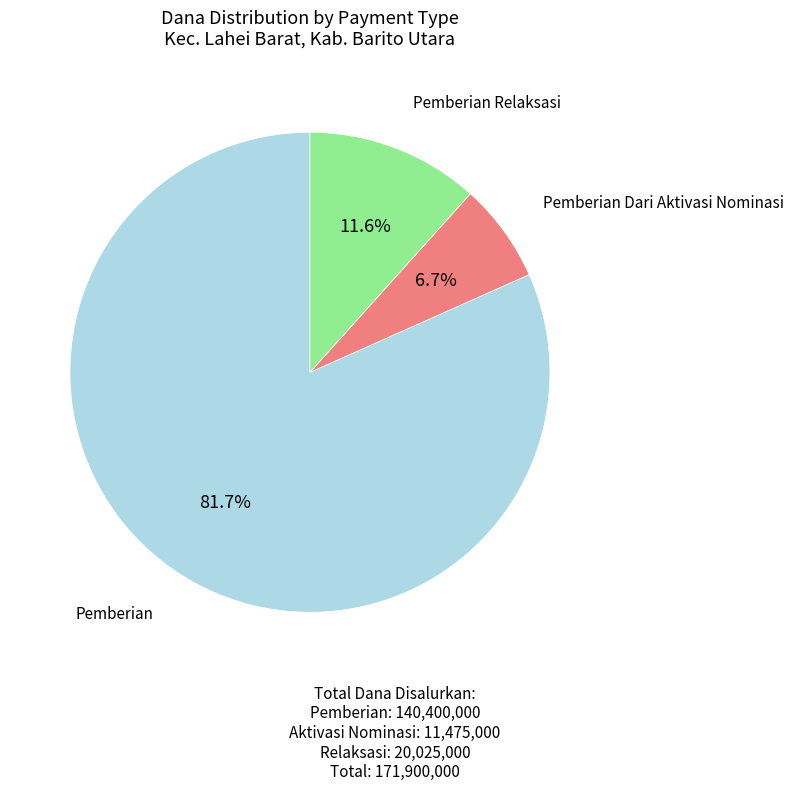

Is there a majority slice in this chart?

Yes